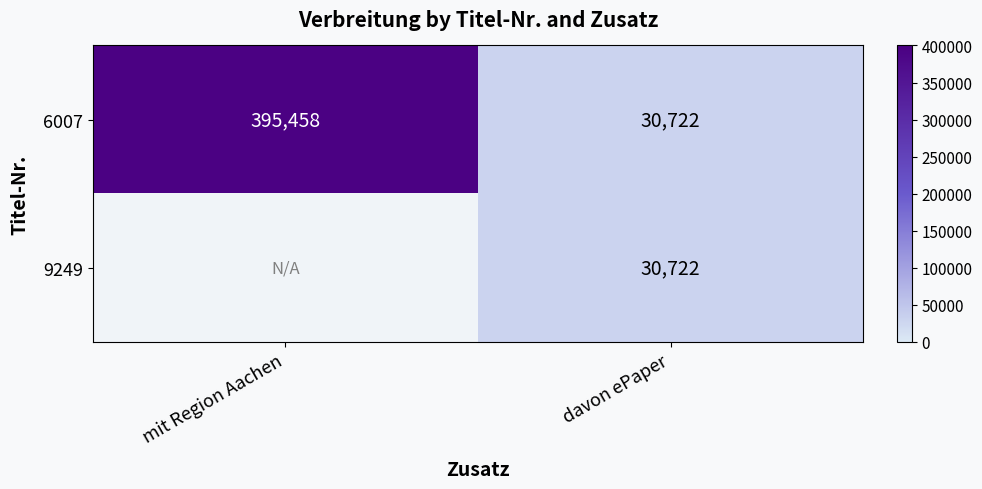

What is the difference between the maximum and minimum values in the 6007 series?

364736